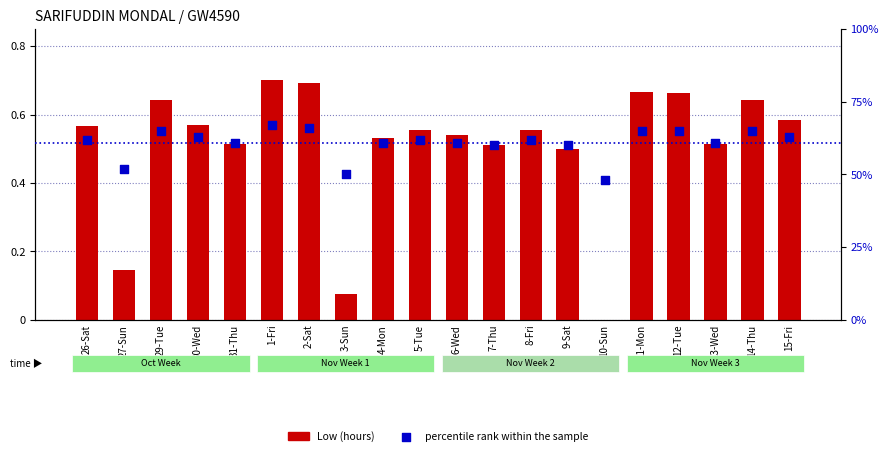

At how many categories does at least one series exceed 0?

20